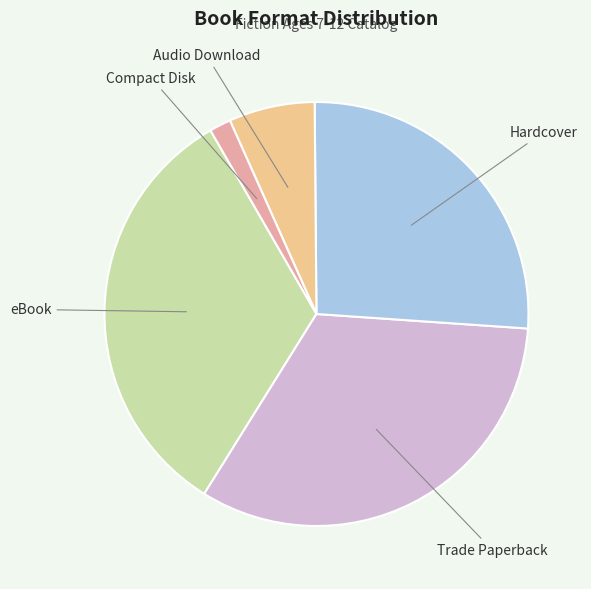

To the nearest percent, what percentage of the pie is Compact Disk?

2%